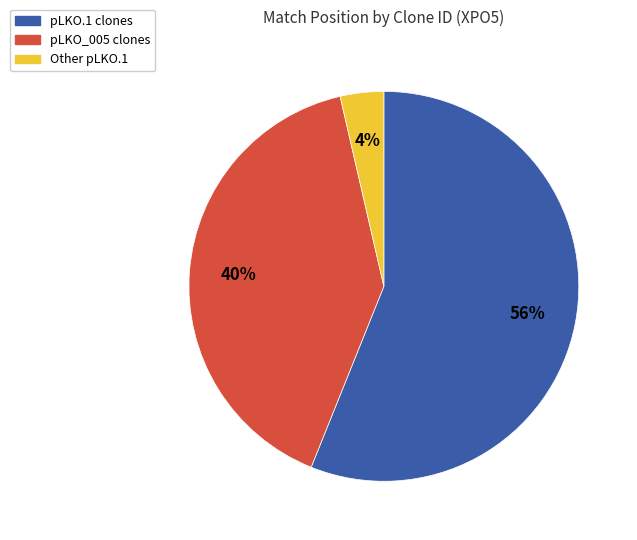

To the nearest percent, what is the average slice percentage?

33%